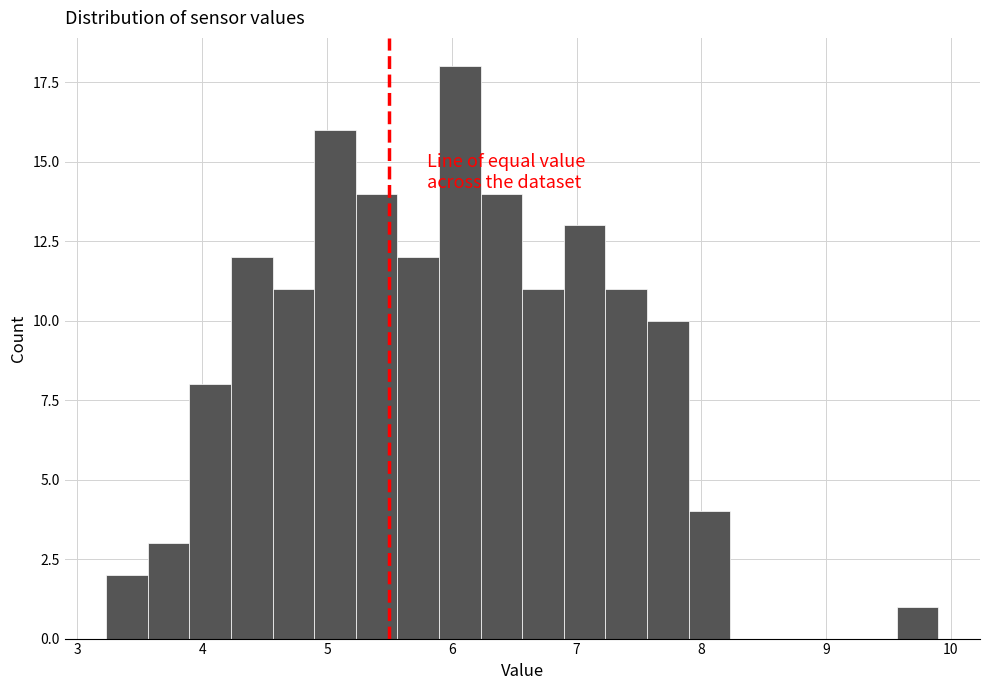

Around what value on the x-axis is the tallest bar? Give the approximate position of its centre, as read against the axis.

6.1